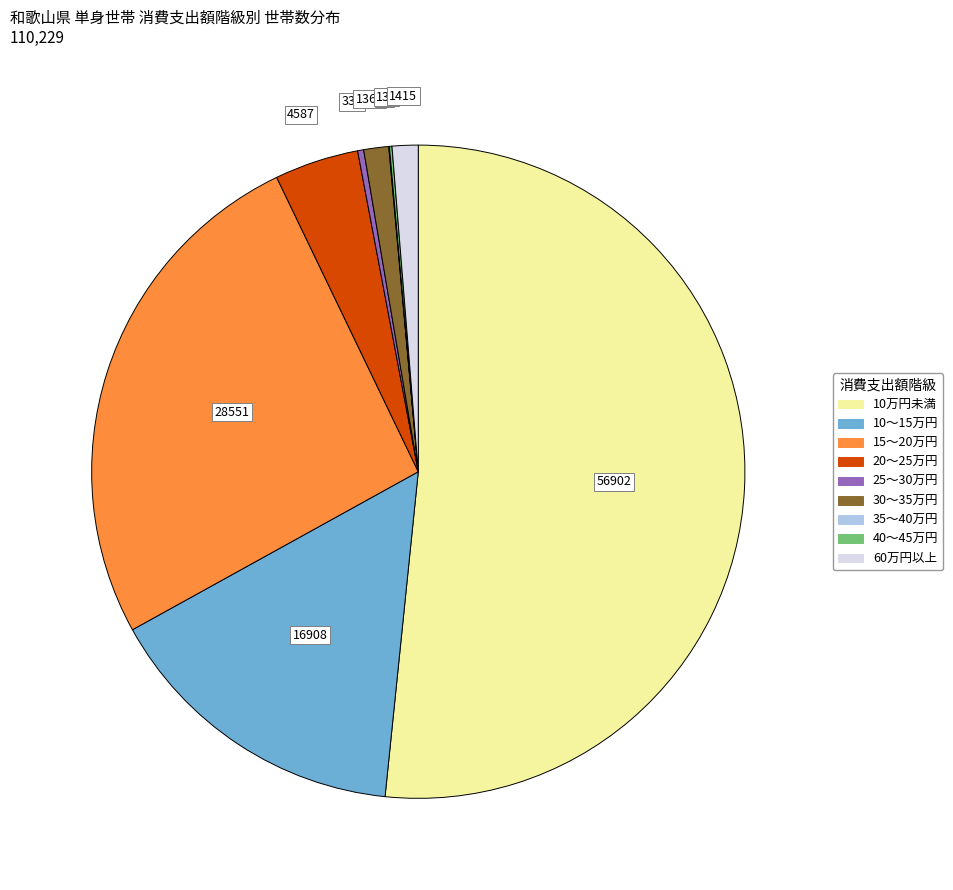

Does any single category account for the majority?

Yes